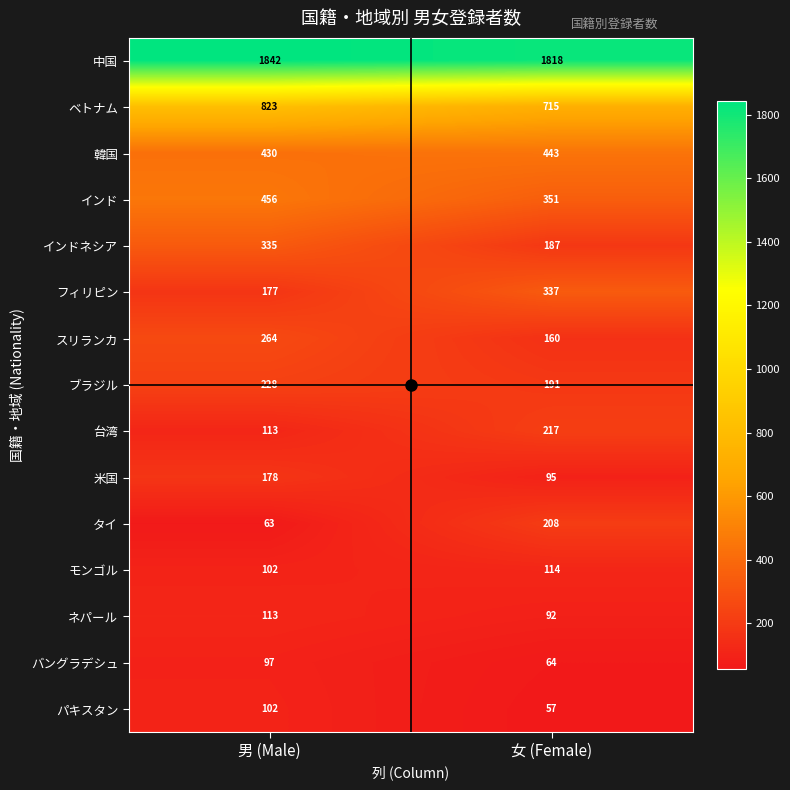

Read the ベトナム value at 男 (Male), to the nearest 5.

825